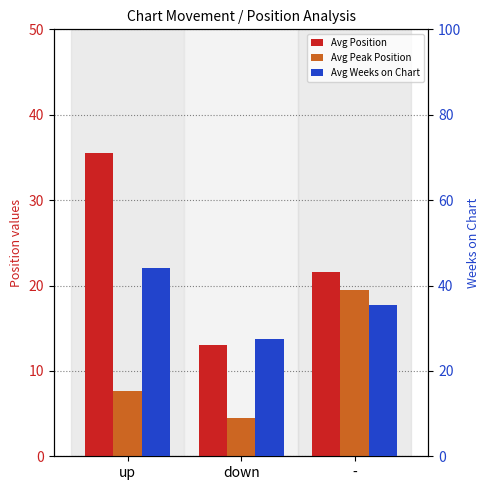

At which label does Avg Peak Position reach its minimum?

down